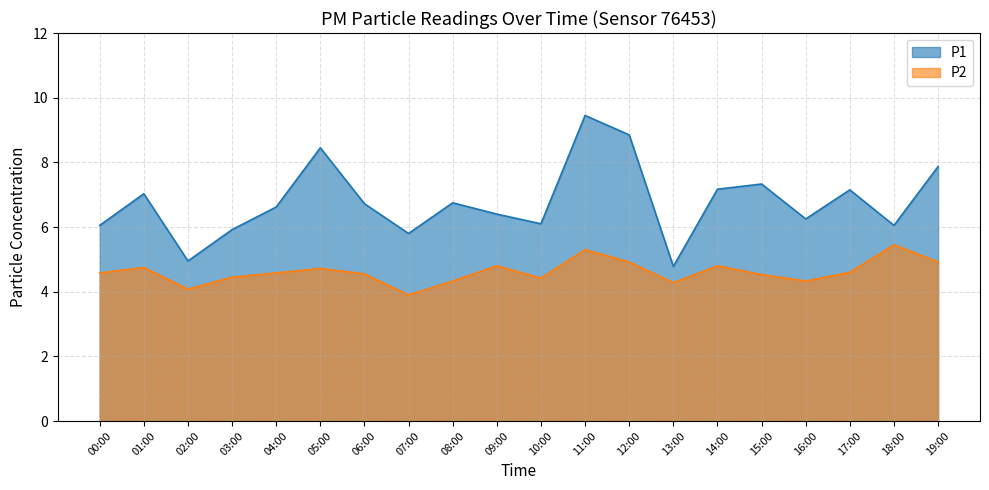

What is the difference between the P1 values at 18:00 and 04:00?

0.6